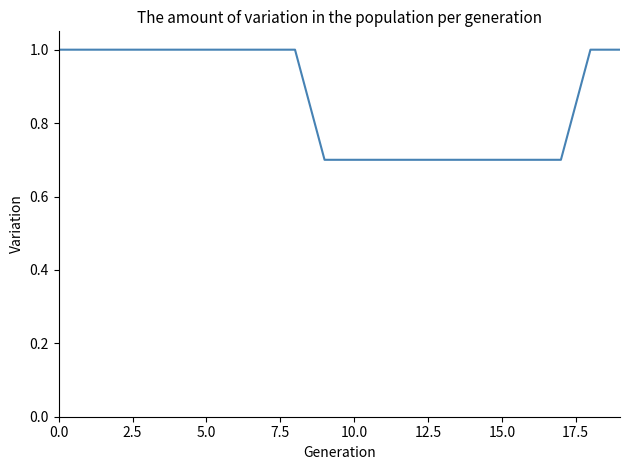

What is the maximum value shown in the chart?

1.0